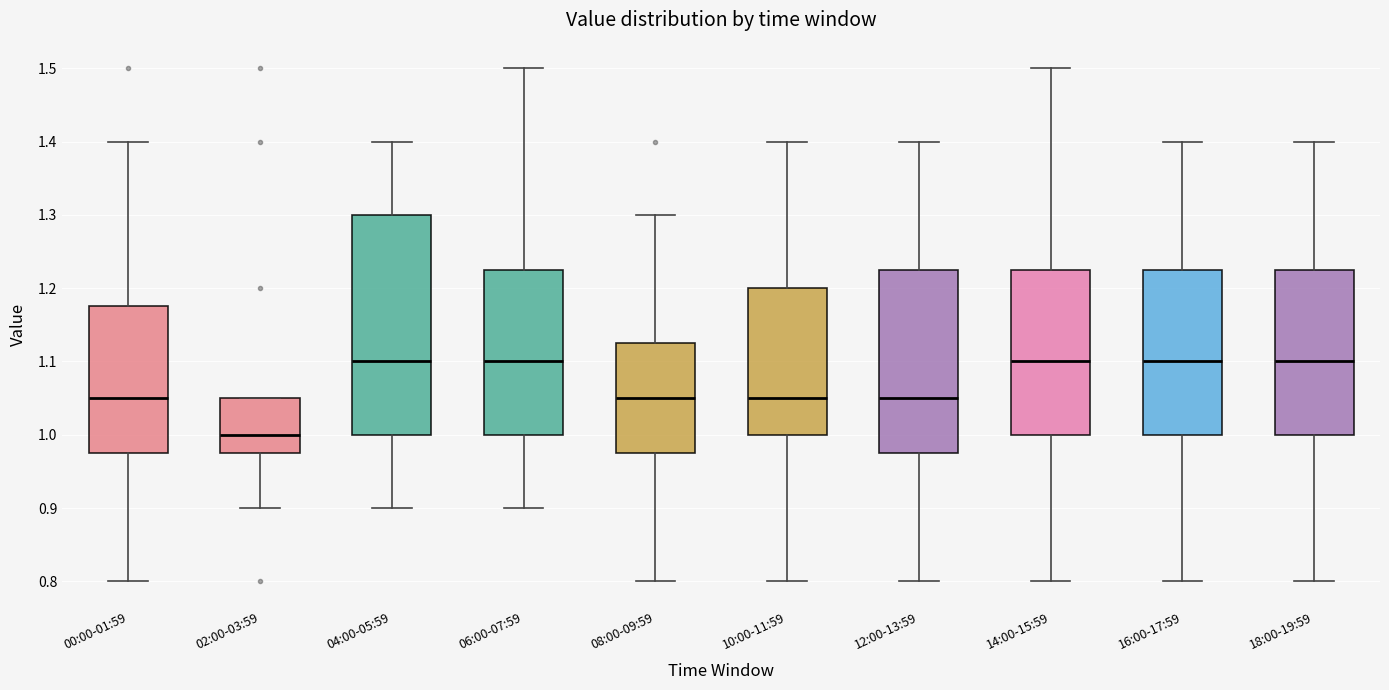

Reading left to right, read every box against the y-axis: the position of its median line, the range the box covers, and the ends of its whiskers. The values are not printed on the chart, so give them approximately, as read against the axis.

00:00-01:59: median 1.05, box 0.98 to 1.18, whiskers 0.80 to 1.40
02:00-03:59: median 1.00, box 0.98 to 1.05, whiskers 0.90 to 1.05
04:00-05:59: median 1.10, box 1.00 to 1.30, whiskers 0.90 to 1.40
06:00-07:59: median 1.10, box 1.00 to 1.23, whiskers 0.90 to 1.50
08:00-09:59: median 1.05, box 0.98 to 1.13, whiskers 0.80 to 1.30
10:00-11:59: median 1.05, box 1.00 to 1.20, whiskers 0.80 to 1.40
12:00-13:59: median 1.05, box 0.98 to 1.23, whiskers 0.80 to 1.40
14:00-15:59: median 1.10, box 1.00 to 1.23, whiskers 0.80 to 1.50
16:00-17:59: median 1.10, box 1.00 to 1.23, whiskers 0.80 to 1.40
18:00-19:59: median 1.10, box 1.00 to 1.23, whiskers 0.80 to 1.40